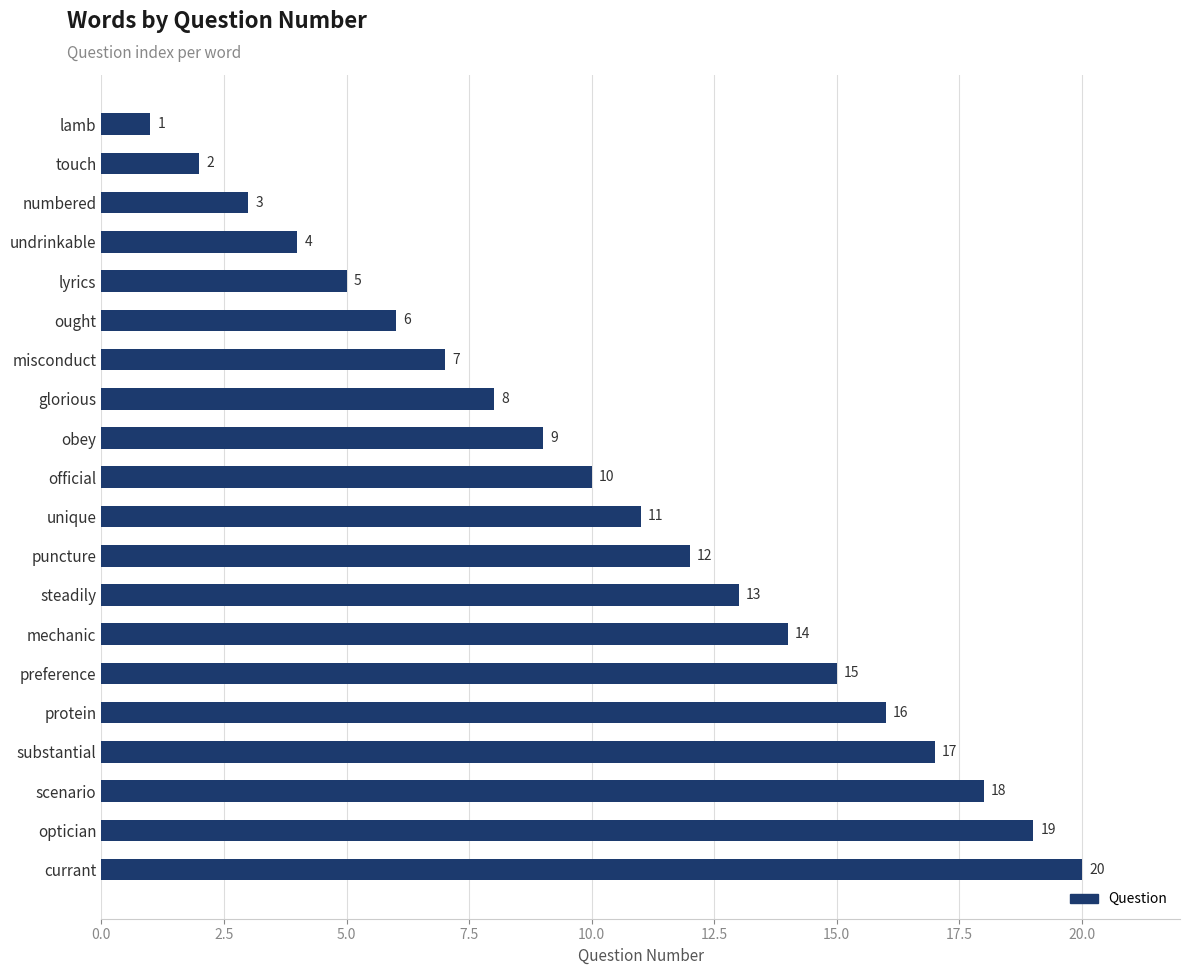

What is the greatest value displayed?

20